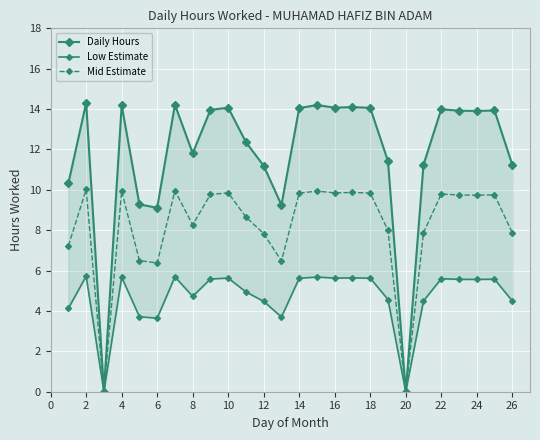

Reading left to right, extract all data points from this chart.

Daily Hours: 10.3	14.3	0.0	14.2	9.3	9.1	14.2	11.8	14.0	14.1	12.4	11.2	9.2	14.1	14.2	14.1	14.1	14.1	11.4	0.0	11.2	14.0	13.9	13.9	13.9	11.2
Low Estimate: 4.1	5.7	0.0	5.7	3.7	3.6	5.7	4.7	5.6	5.6	4.9	4.5	3.7	5.6	5.7	5.6	5.6	5.6	4.6	0.0	4.5	5.6	5.6	5.6	5.6	4.5
Mid Estimate: 7.2	10.0	0.0	9.9	6.5	6.4	10.0	8.3	9.8	9.8	8.7	7.8	6.5	9.8	9.9	9.8	9.9	9.8	8.0	0.0	7.9	9.8	9.7	9.7	9.8	7.9